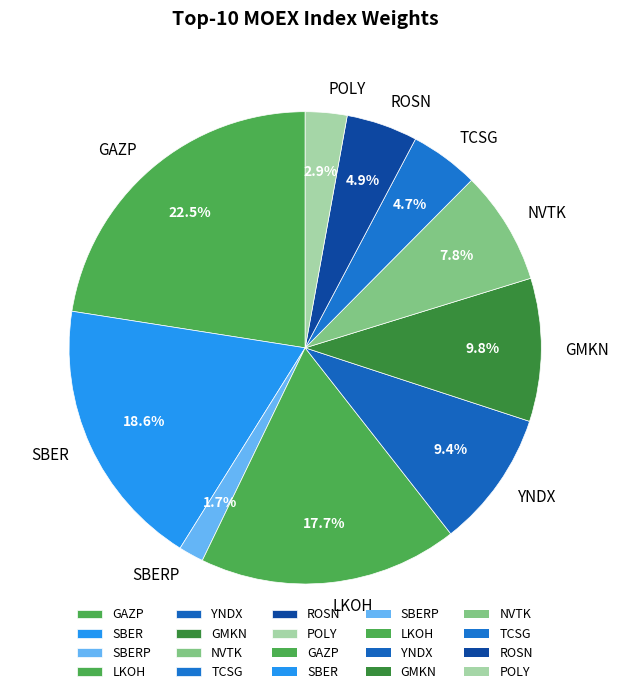

Which slice is the largest?

GAZP